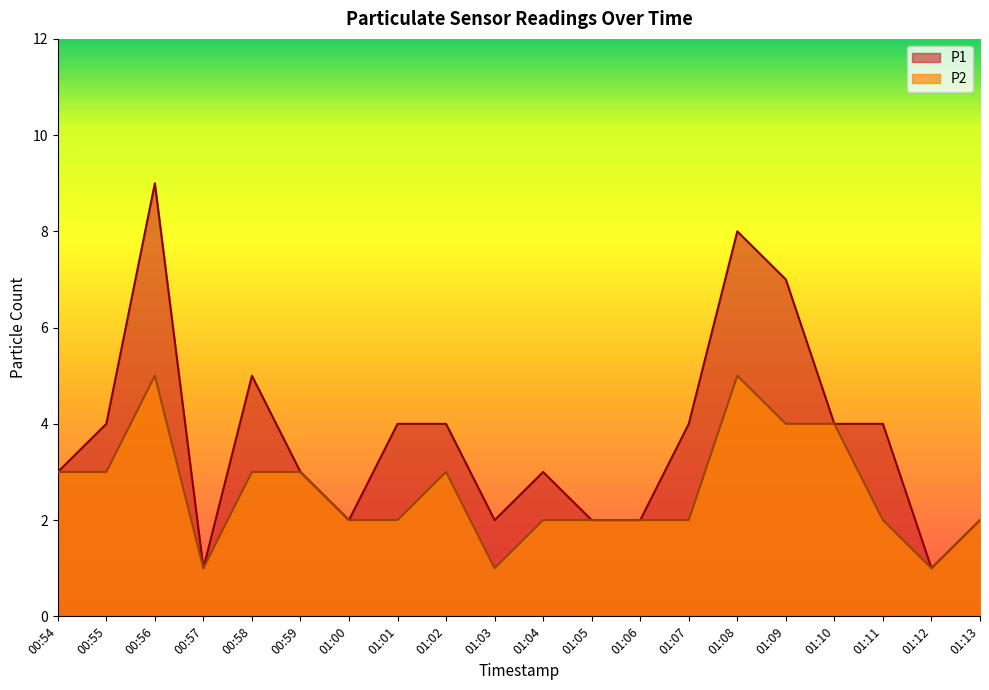

True or false: P2 has more than 1 interior local peaks.

True